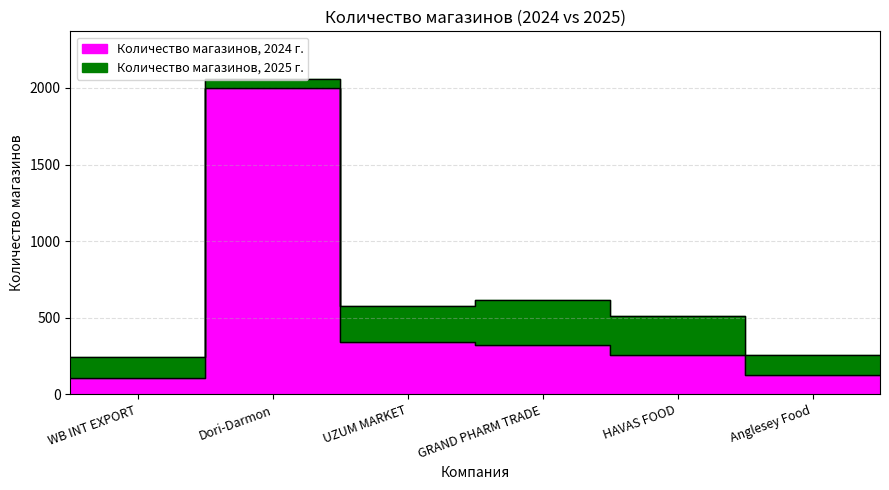

What is the difference between the maximum and second lowest values in the Количество магазинов, 2024 г. series?

1872